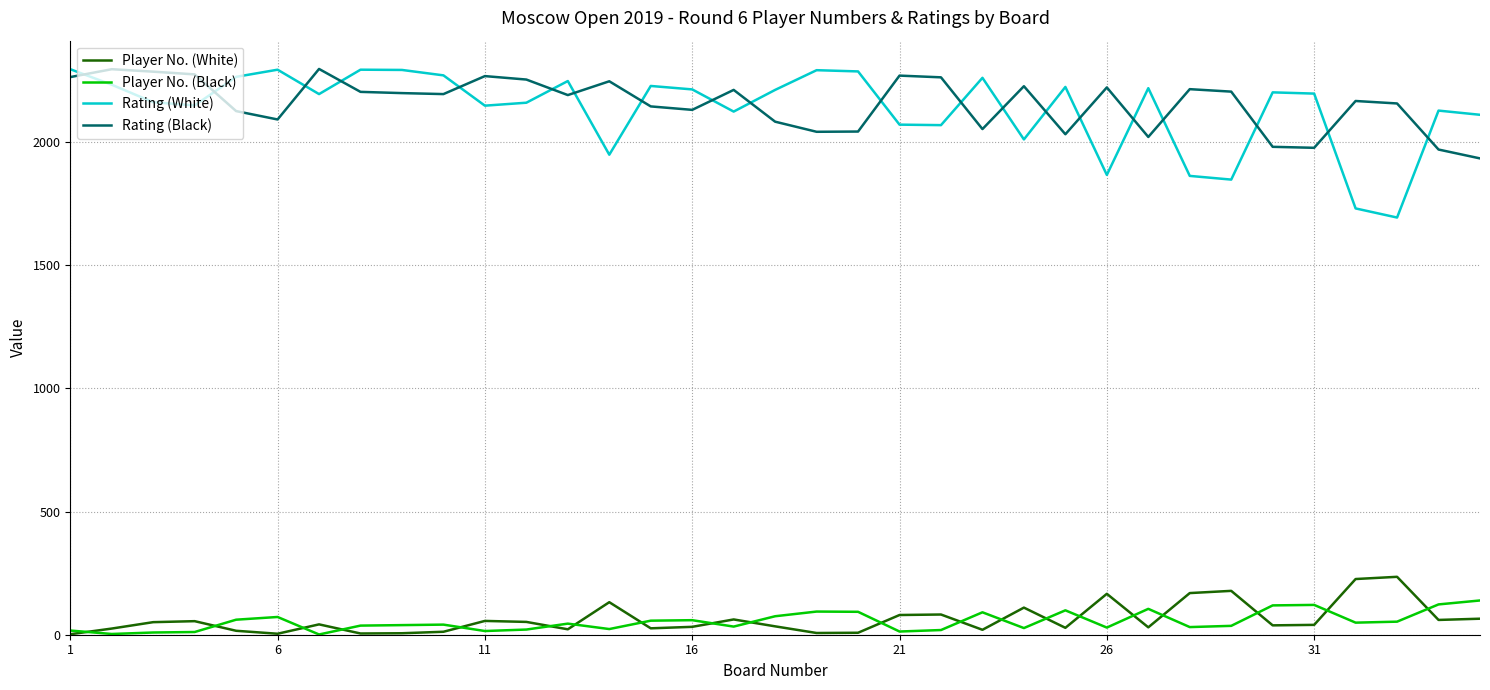

What is the highest value of the Rating (Black) series?

2296